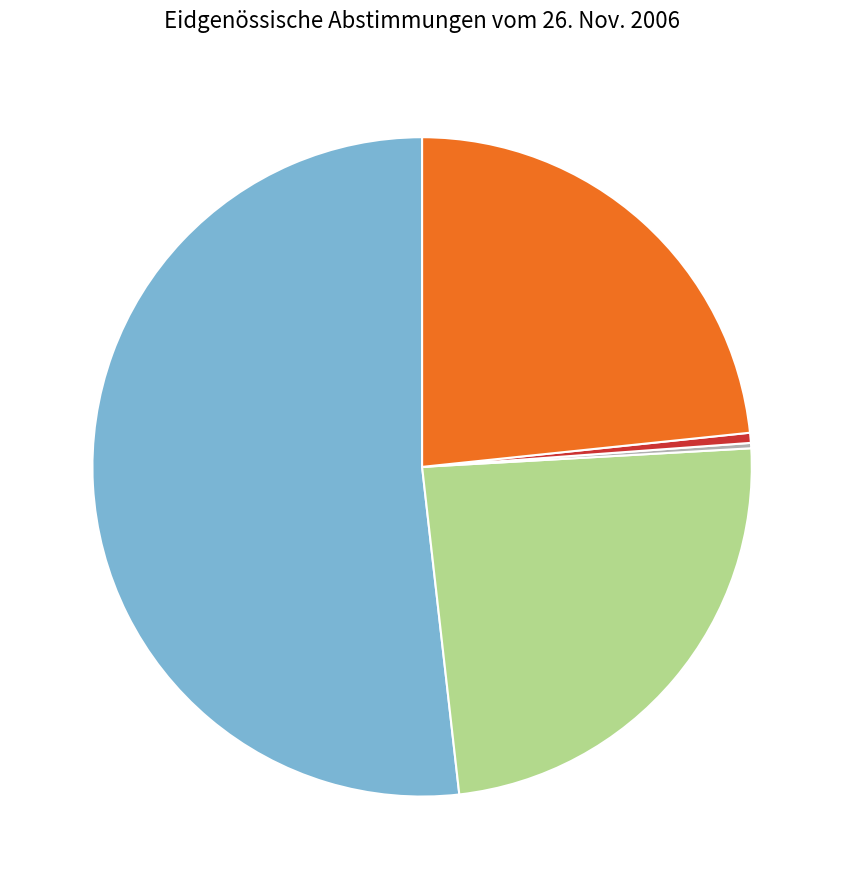

Does any single category account for the majority?

Yes